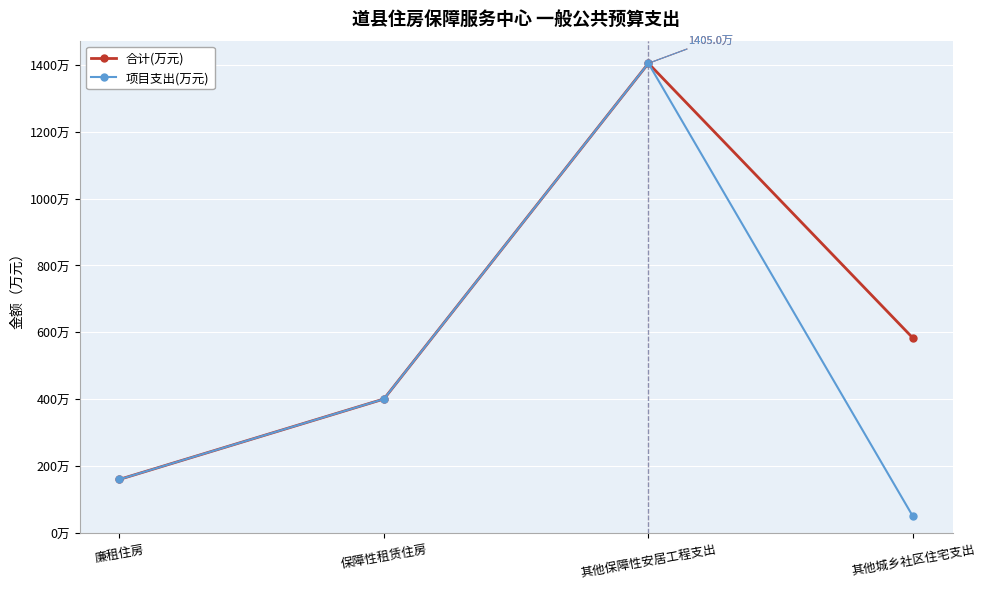

The value of 合计(万元) at 廉租住房 is 159.3. True or false?

True